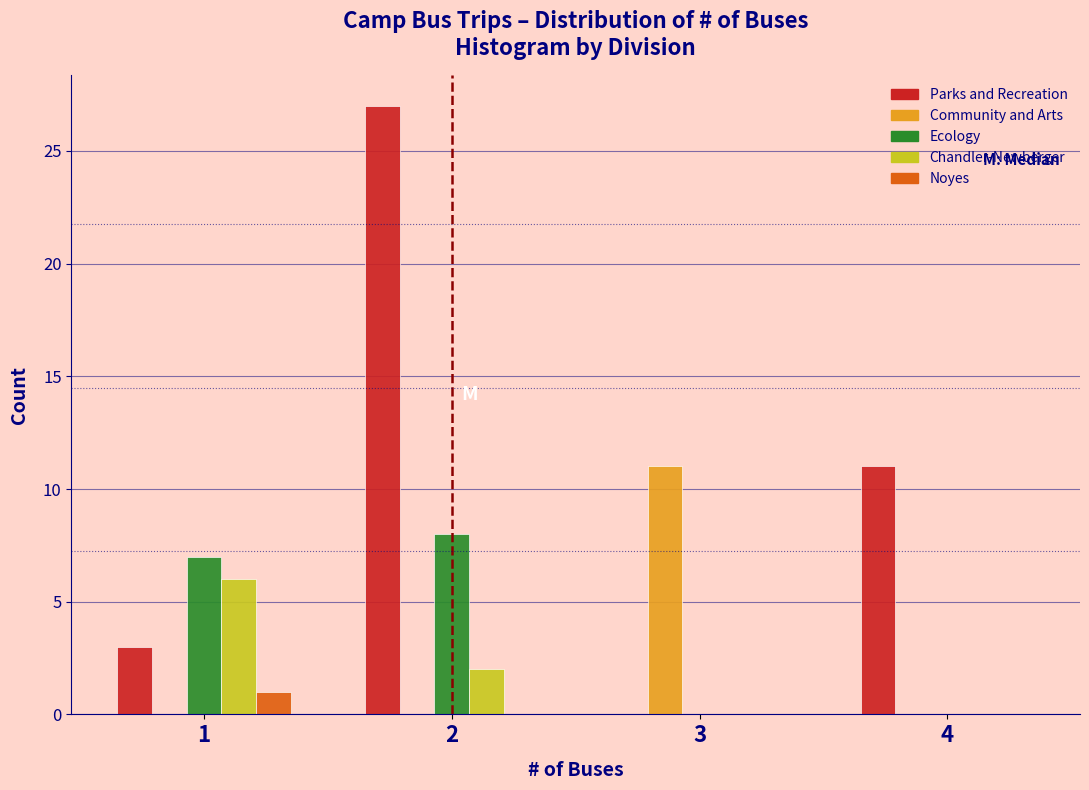

Reading left to right, what are all the values shown in this chart?

Parks and Recreation: 1=3	2=27	3=0	4=11
Community and Arts: 1=0	2=0	3=11	4=0
Ecology: 1=7	2=8	3=0	4=0
Chandler-Newberger: 1=6	2=2	3=0	4=0
Noyes: 1=1	2=0	3=0	4=0